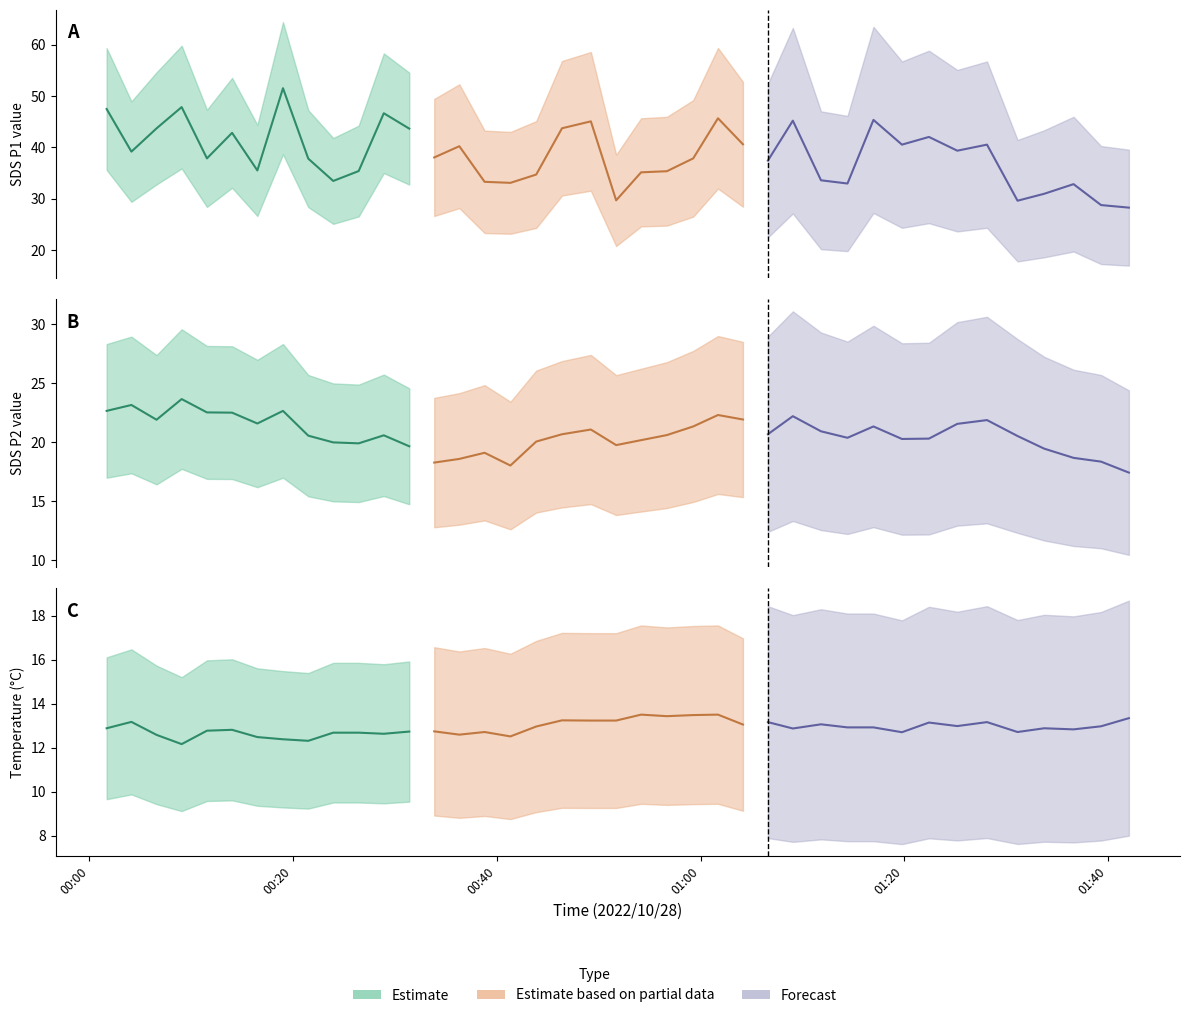

Reading right to left, transcribe all the data shown in this chart.

SDS_P1: 39=28.2	38=28.8	37=32.8	36=30.9	35=29.6	34=40.5	33=39.4	32=42.0	31=40.5	30=45.4	29=33.0	28=33.6	27=45.2	26=37.4	25=40.6	24=45.7	23=37.9	22=35.4	21=35.1	20=29.7	19=45.1	18=43.7	17=34.7	16=33.1	15=33.3	14=40.2	13=38.0	12=43.6	11=46.6	10=35.4	9=33.5	8=37.8	7=51.5	6=35.5	5=42.8	4=37.9	3=47.9	2=43.7	1=39.2	0=47.5
SDS_P2: 39=17.4	38=18.4	37=18.7	36=19.4	35=20.5	34=21.9	33=21.6	32=20.3	31=20.3	30=21.3	29=20.4	28=20.9	27=22.2	26=20.7	25=21.9	24=22.3	23=21.3	22=20.6	21=20.2	20=19.8	19=21.1	18=20.7	17=20.1	16=18.0	15=19.1	14=18.6	13=18.3	12=19.6	11=20.6	10=19.9	9=20.0	8=20.6	7=22.6	6=21.6	5=22.5	4=22.5	3=23.6	2=21.9	1=23.1	0=22.6
BME280_temperature: 39=13.3	38=13.0	37=12.8	36=12.9	35=12.7	34=13.2	33=13.0	32=13.2	31=12.7	30=12.9	29=12.9	28=13.1	27=12.9	26=13.2	25=13.1	24=13.5	23=13.5	22=13.4	21=13.5	20=13.2	19=13.2	18=13.2	17=13.0	16=12.5	15=12.7	14=12.6	13=12.8	12=12.7	11=12.6	10=12.7	9=12.7	8=12.3	7=12.4	6=12.5	5=12.8	4=12.8	3=12.2	2=12.6	1=13.2	0=12.9